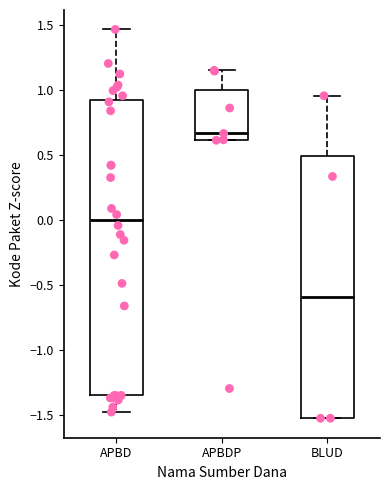

Reading left to right, read every box against the y-axis: the position of its median line, the range the box covers, and the ends of its whiskers. The values are not printed on the chart, so give them approximately, as read against the axis.

APBD: median 0.00, box -1.35 to 0.90, whiskers -1.50 to 1.45
APBDP: median 0.65, box 0.60 to 1.00, whiskers 0.60 to 1.15
BLUD: median -0.60, box -1.55 to 0.50, whiskers -1.55 to 0.95